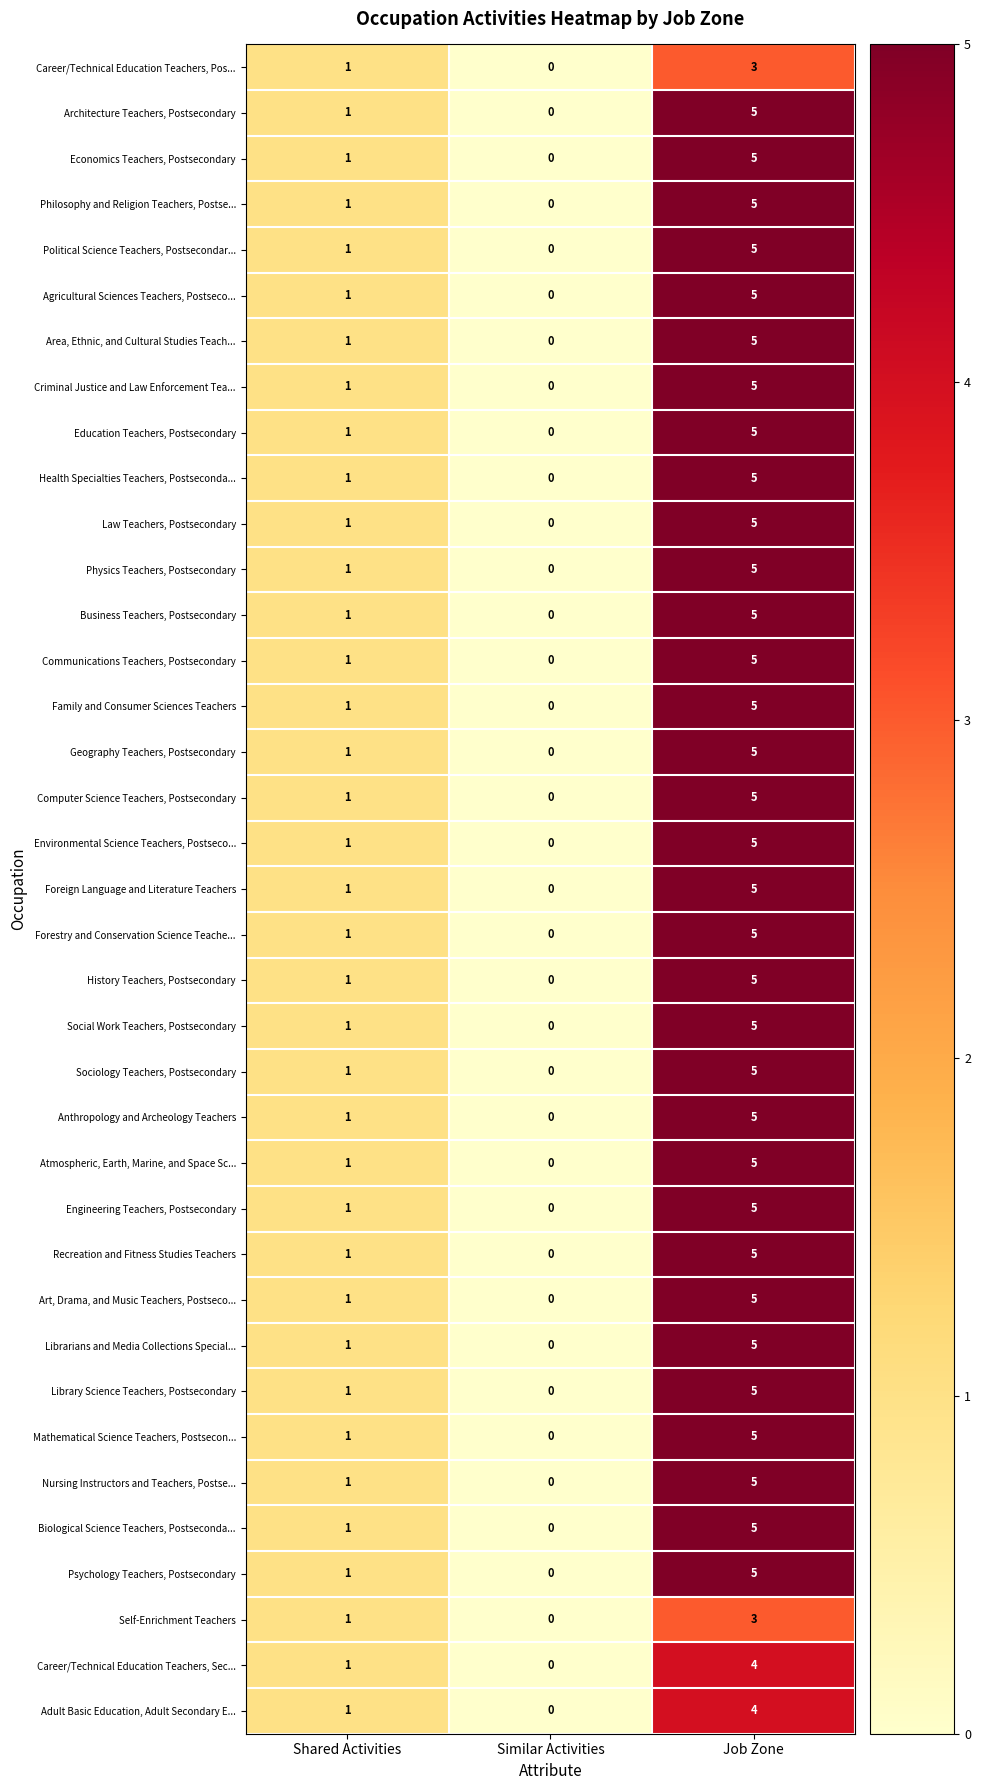

At which label is Political Science Teachers, Postsecondar... closest to 2?

Shared Activities